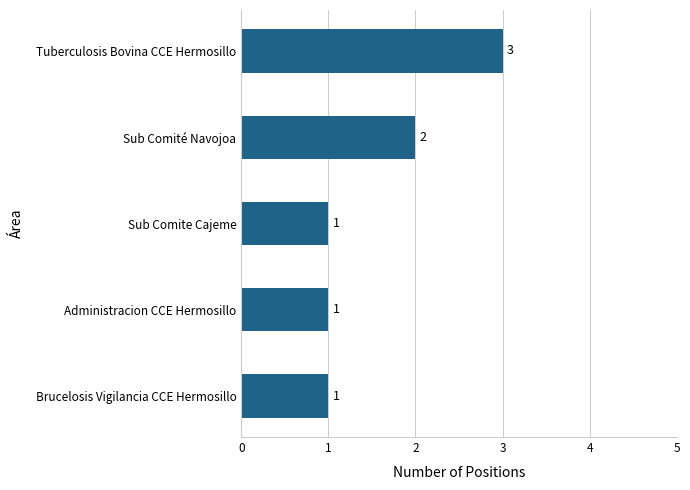

Reading top to bottom, list all the values displayed in this chart.

3	2	1	1	1